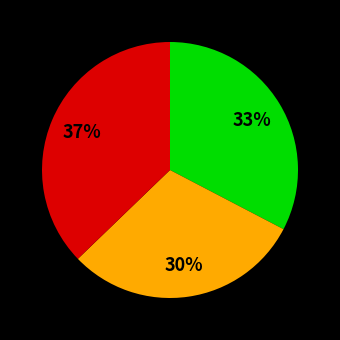

Is there any slice that represents more than half of the pie?

No